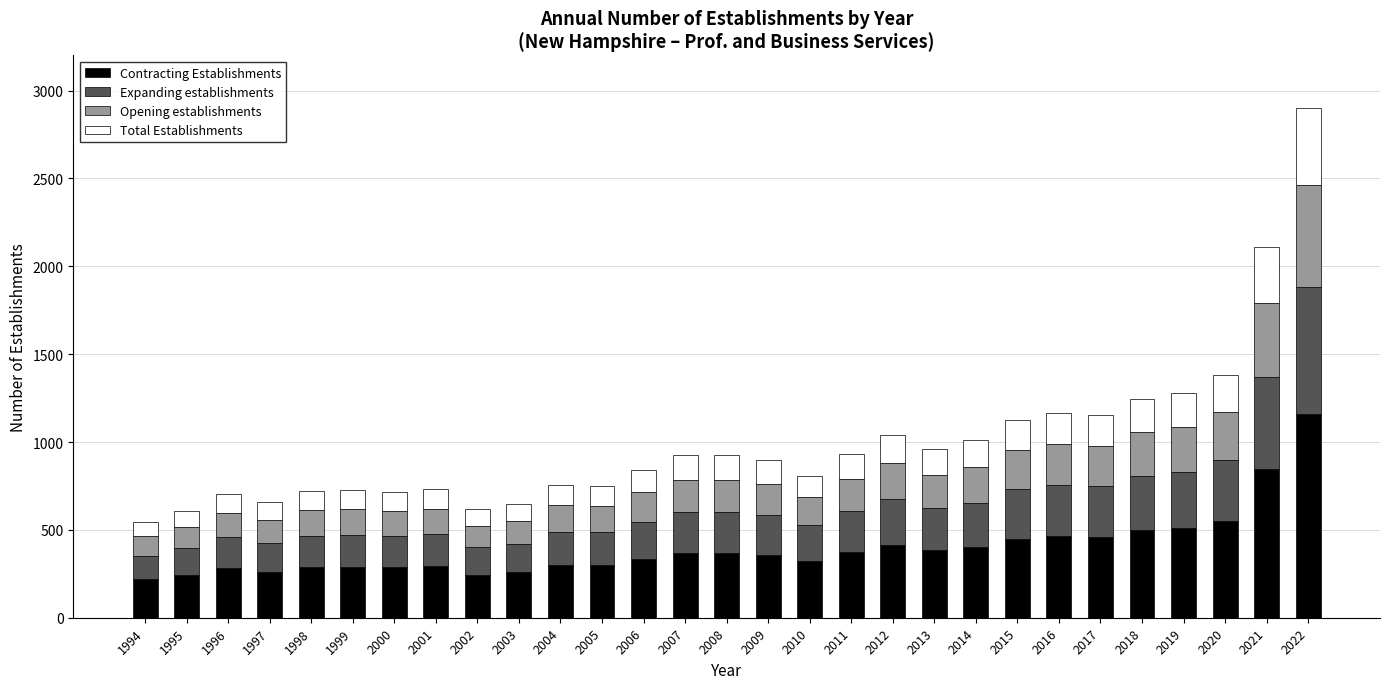

What is the approximate value of Contracting Establishments at 2012?

415